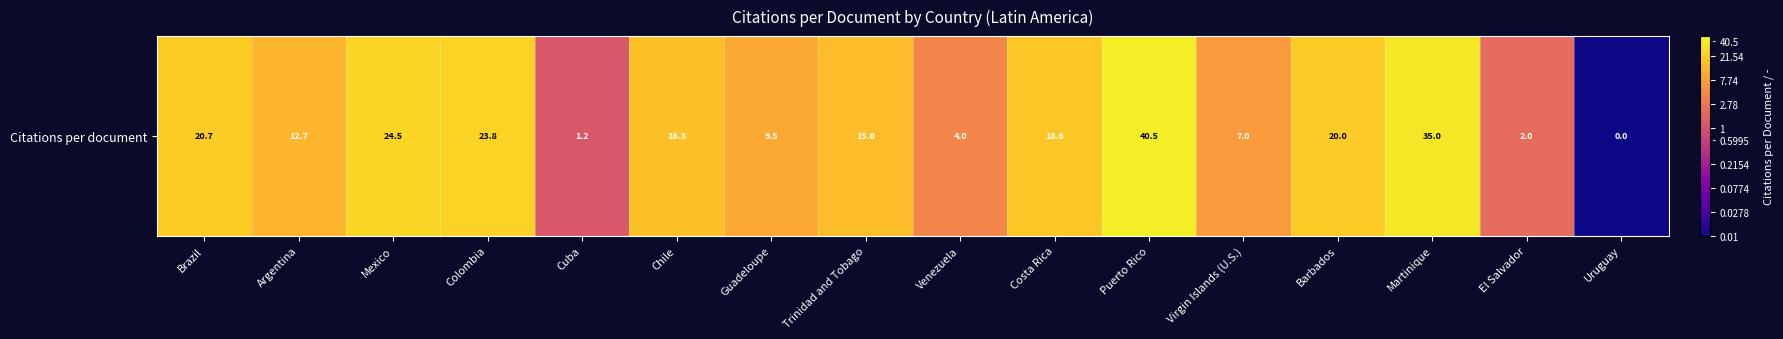

Between Chile and Costa Rica, which is larger?

Costa Rica